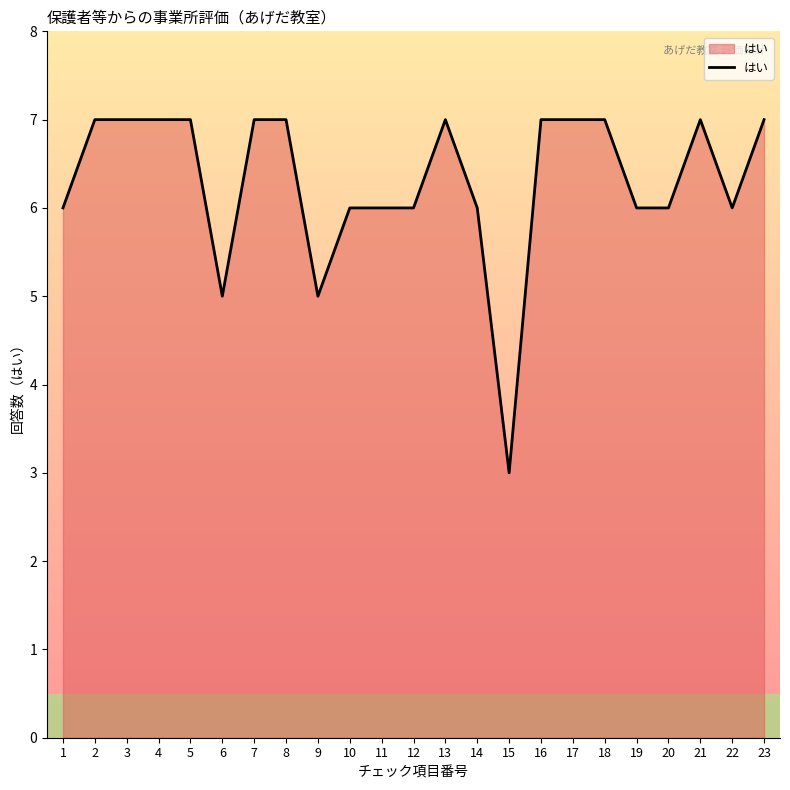

What is the smallest value displayed?

3